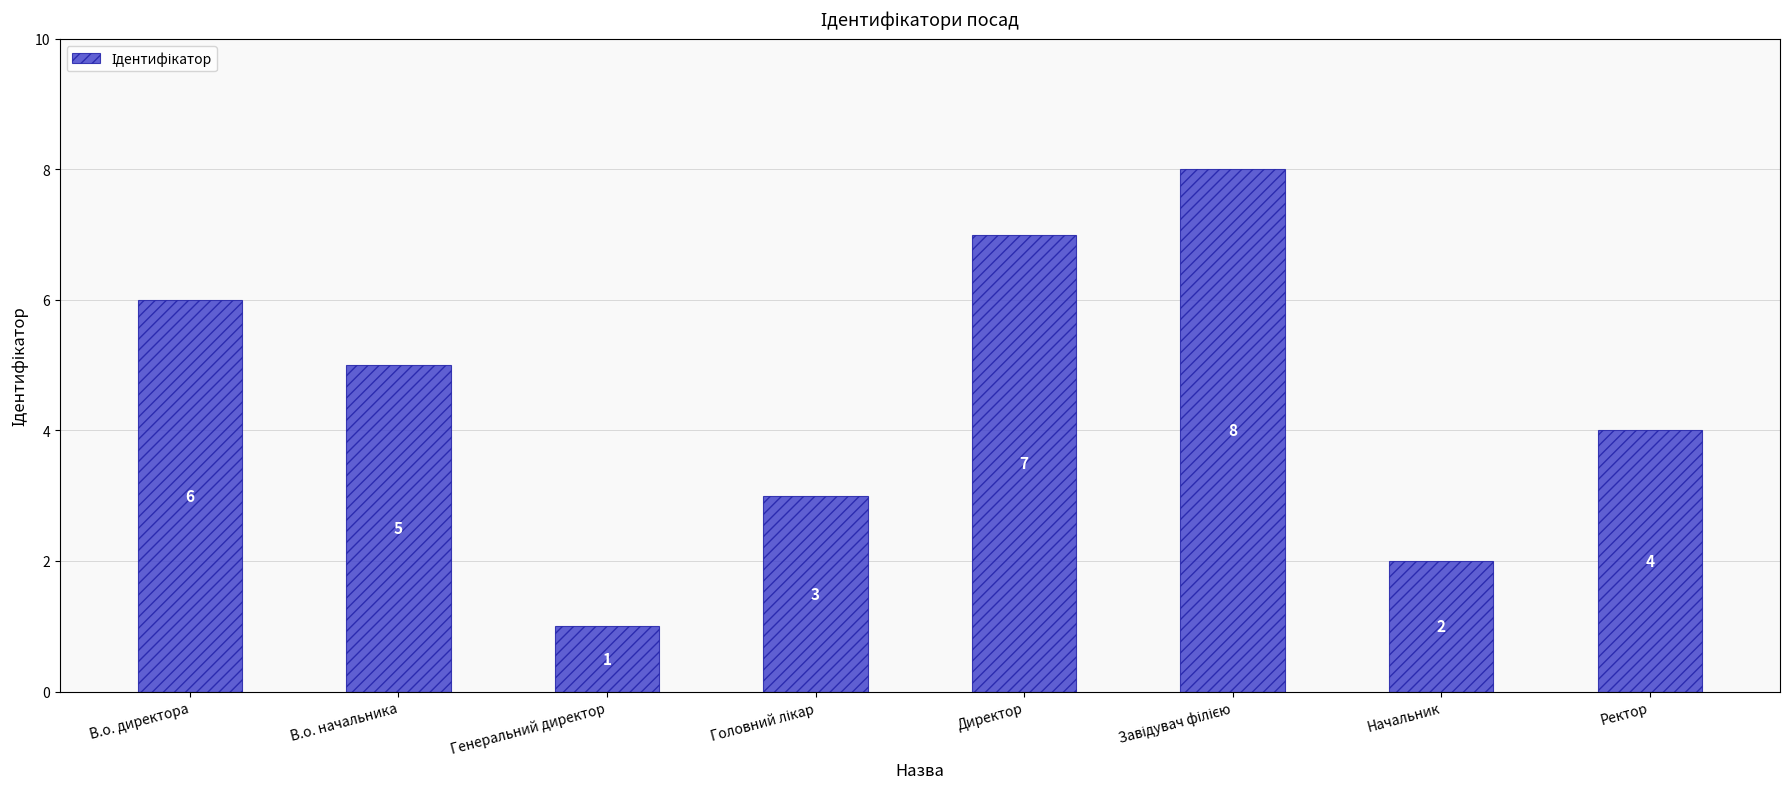

Reading right to left, what are all the values shown in this chart?

4	2	8	7	3	1	5	6